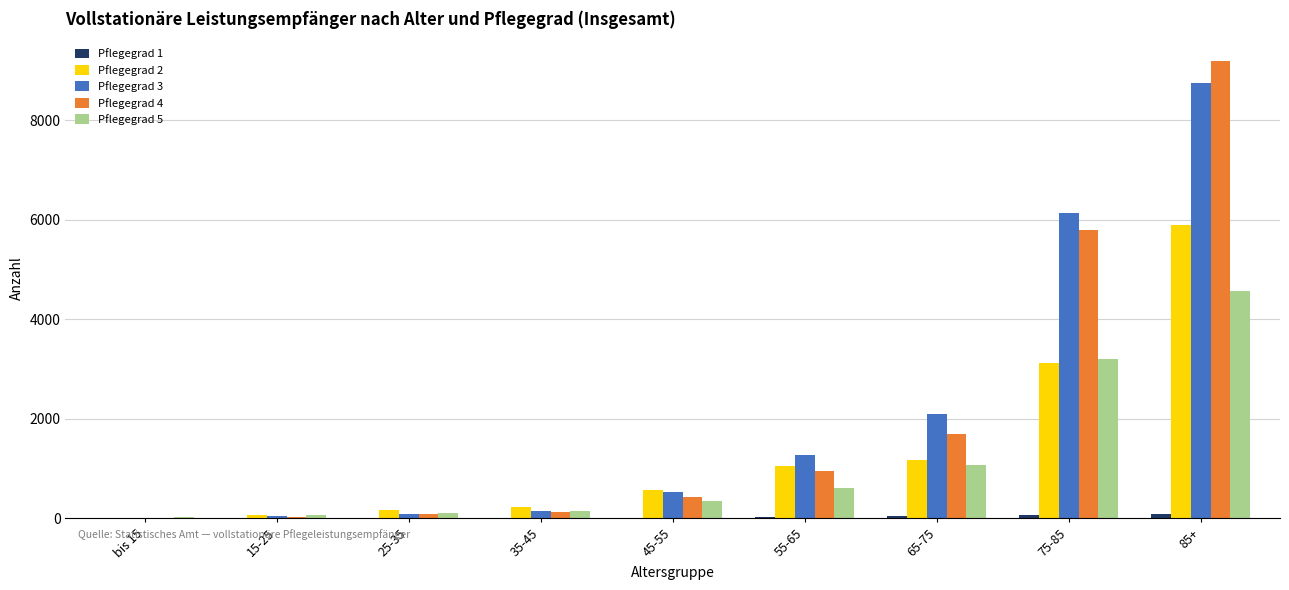

Between 35-45 and 75-85, which series saw the biggest shift?

Pflegegrad 3